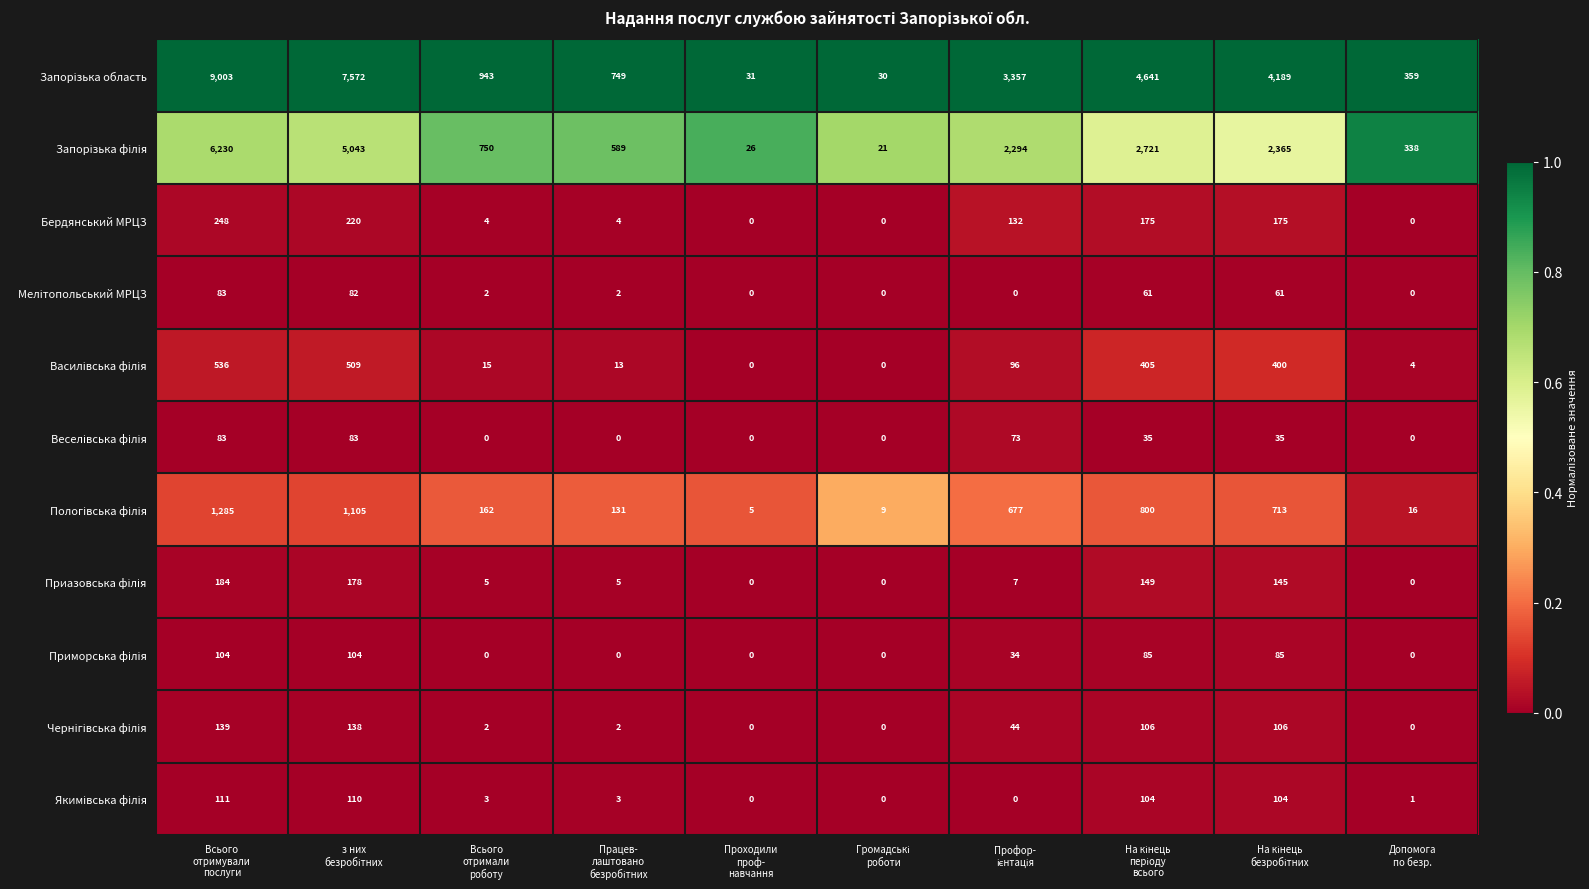

What is the maximum value shown in the chart?

9003